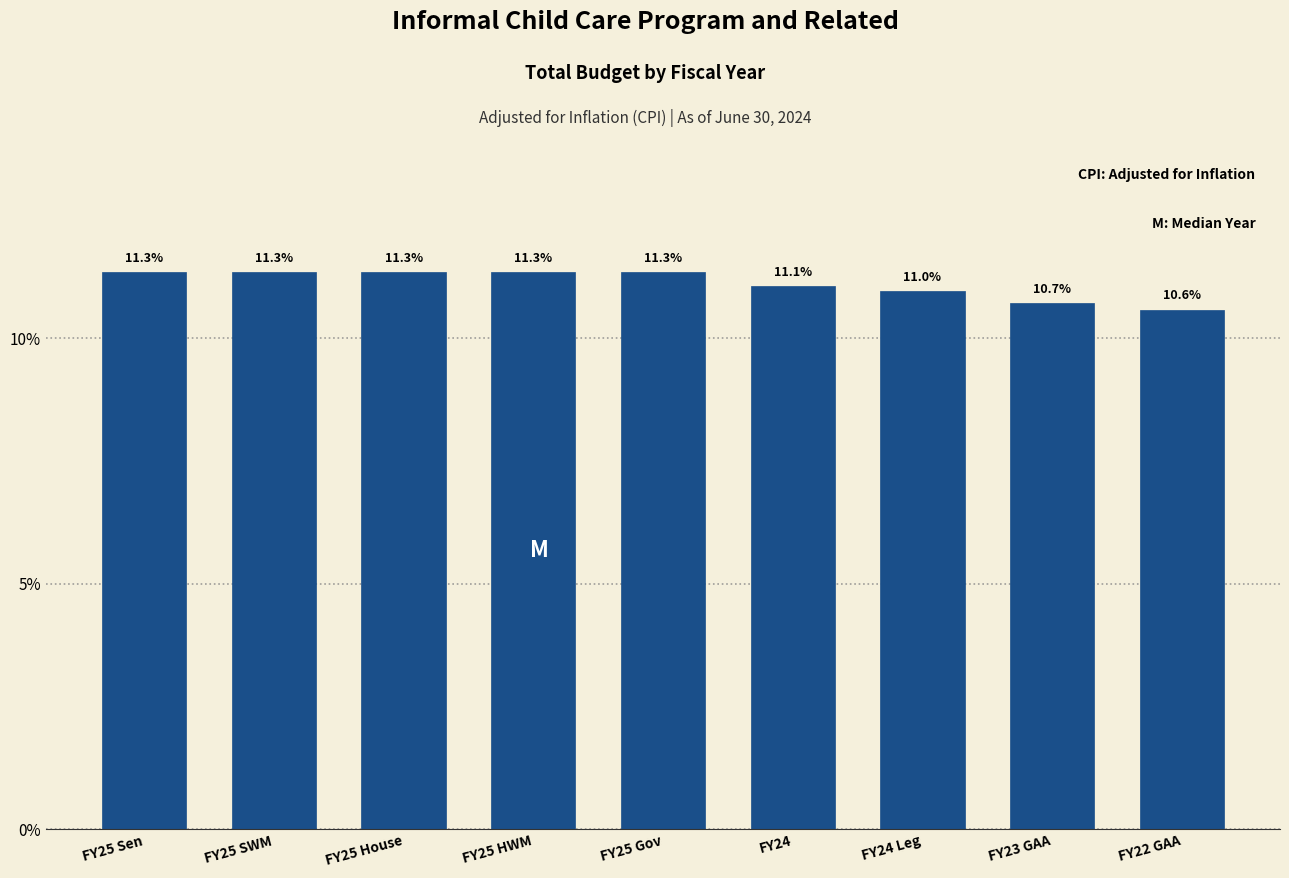

Reading left to right, what are all the values shown in this chart?

FY25 Sen=11.3	FY25 SWM=11.3	FY25 House=11.3	FY25 HWM=11.3	FY25 Gov=11.3	FY24=11.1	FY24 Leg=11.0	FY23 GAA=10.7	FY22 GAA=10.6